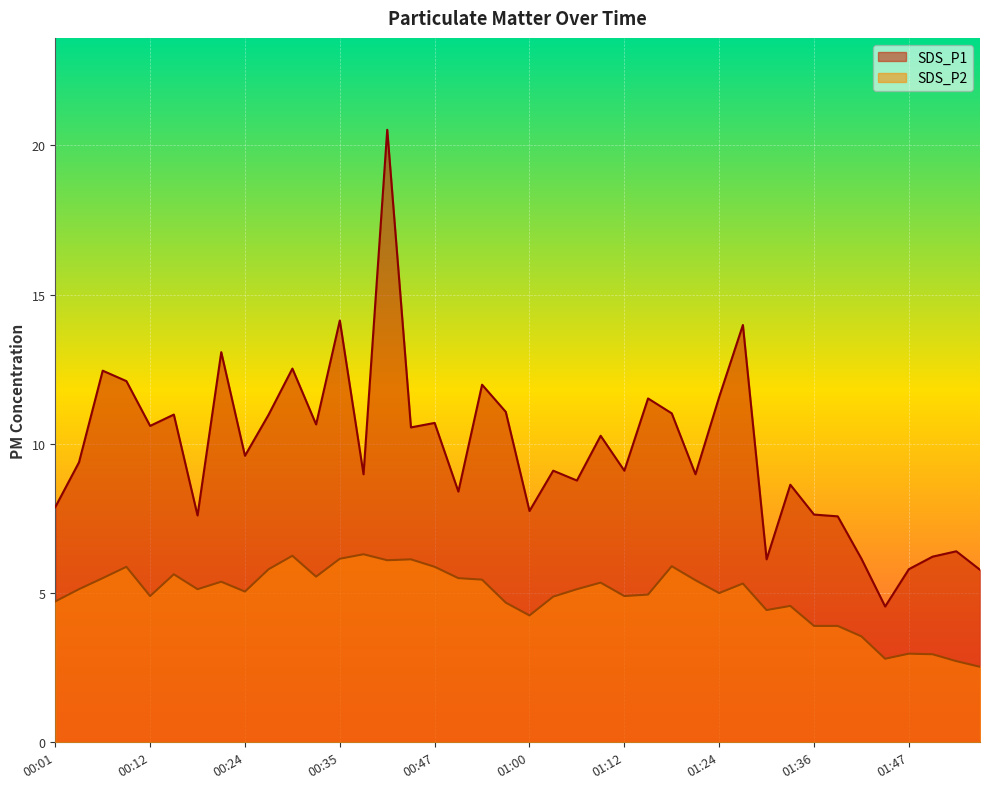

Where does the SDS_P1 series first go above 9?

00:04